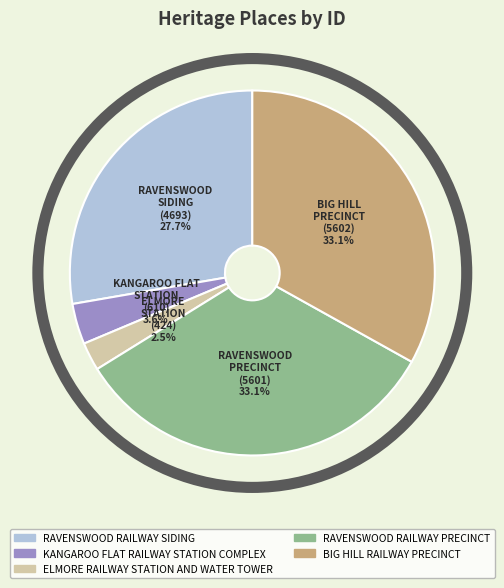

Combined, what portion of the pie is KANGAROO FLAT RAILWAY STATION COMPLEX and RAVENSWOOD RAILWAY PRECINCT?

36.7%